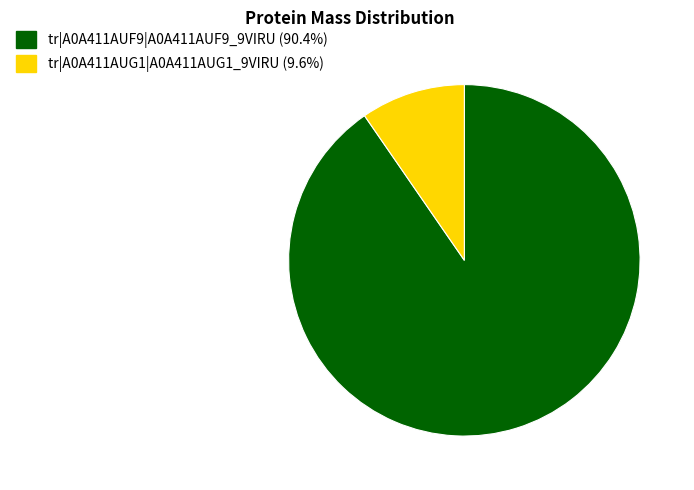

The tr|A0A411AUG1|A0A411AUG1_9VIRU slice represents 2% of the pie. True or false?

False